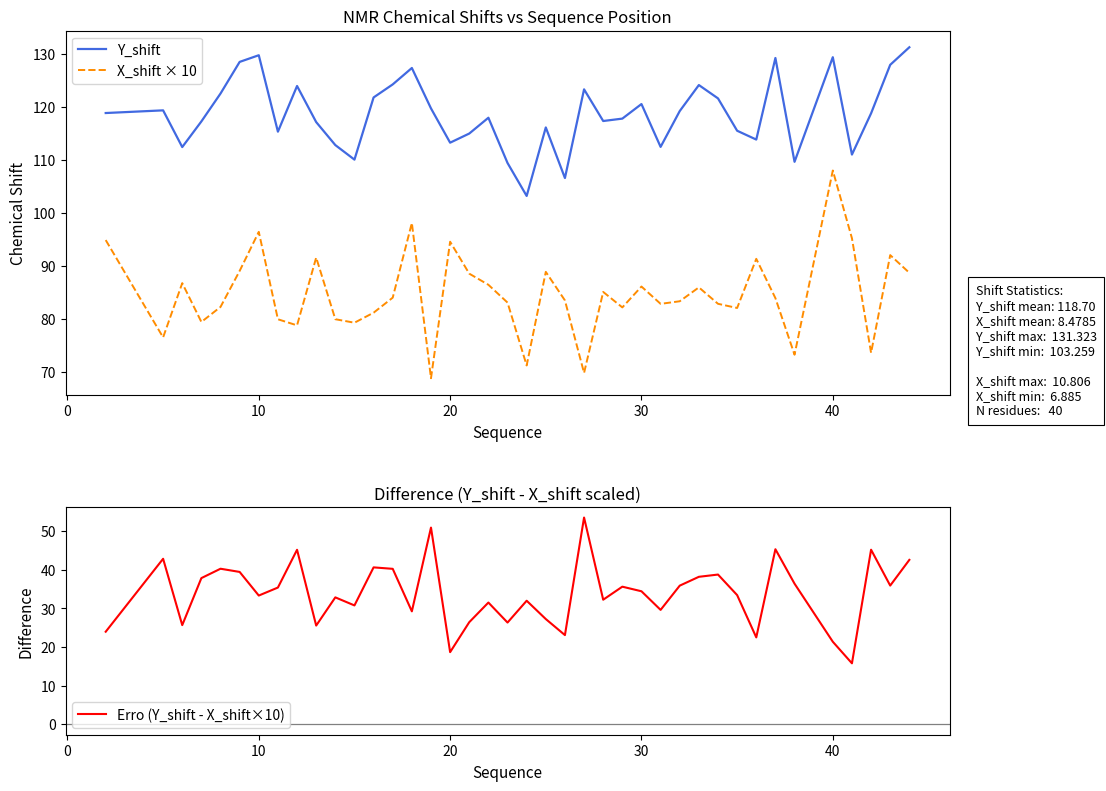

The value of Y_shift at 30 is 120.6. True or false?

True